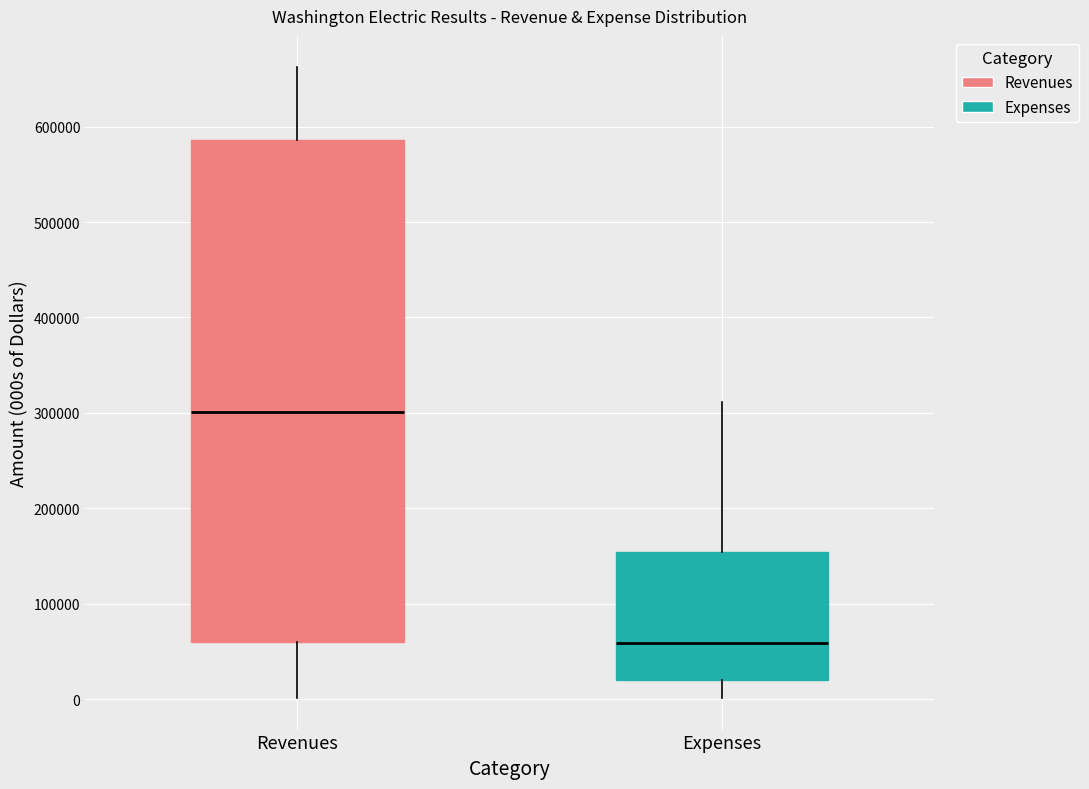

Reading left to right, read every box against the y-axis: the position of its median line, the range the box covers, and the ends of its whiskers. The values are not printed on the chart, so give them approximately, as read against the axis.

Revenues: median 300000, box 60000 to 590000, whiskers 0 to 660000
Expenses: median 60000, box 20000 to 150000, whiskers 0 to 310000